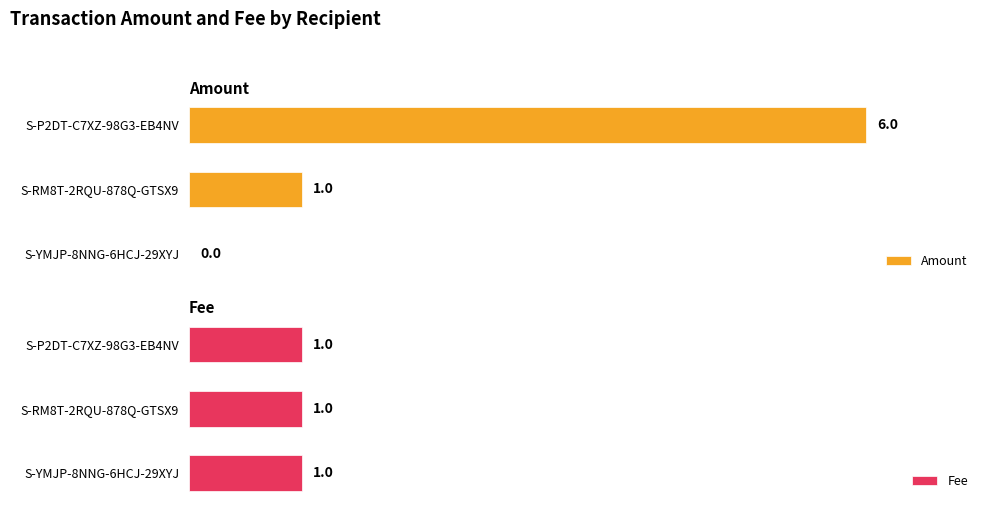

How many values in the Amount series are below 1?

1